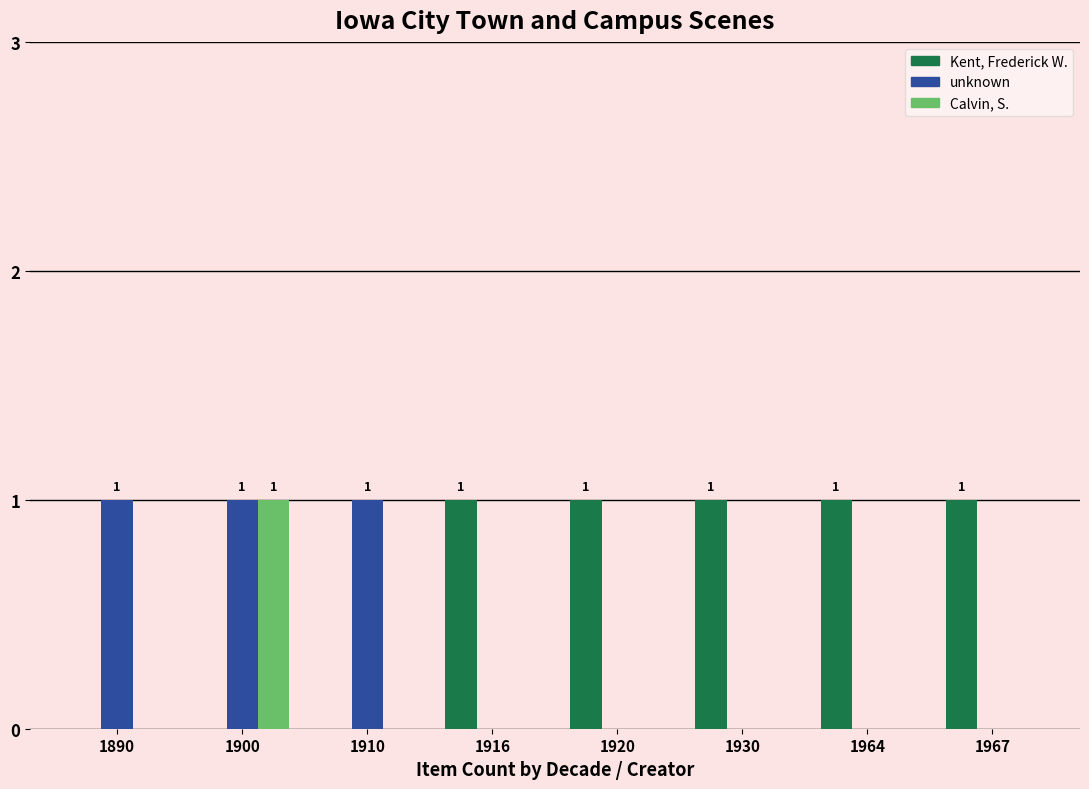

Reading left to right, extract all data points from this chart.

Kent, Frederick W.: 1890=0	1900=0	1910=0	1916=1	1920=1	1930=1	1964=1	1967=1
unknown: 1890=1	1900=1	1910=1	1916=0	1920=0	1930=0	1964=0	1967=0
Calvin, S.: 1890=0	1900=1	1910=0	1916=0	1920=0	1930=0	1964=0	1967=0